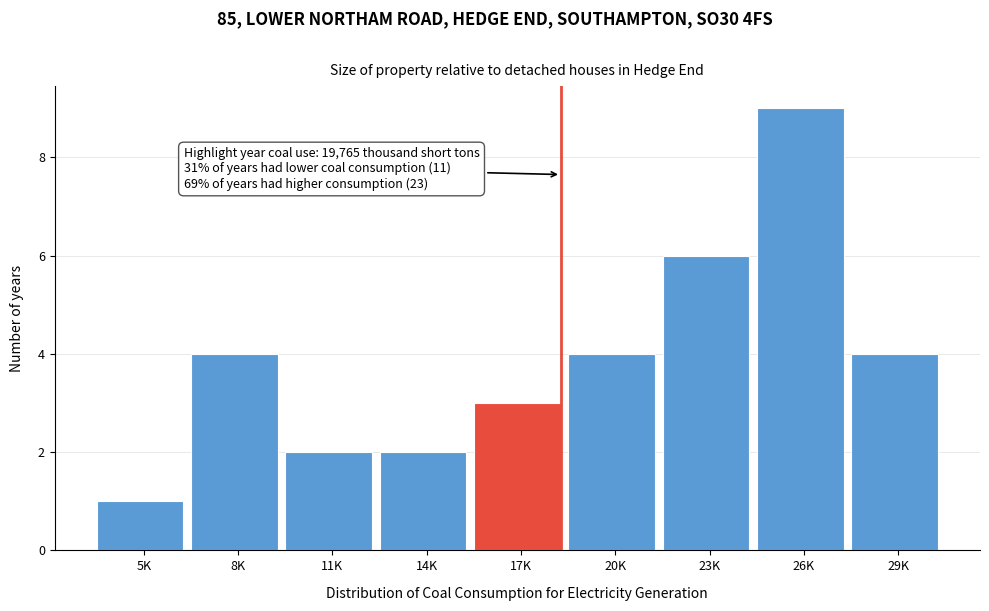

Reading left to right, extract all data points from this chart.

1	4	2	2	3	4	6	9	4